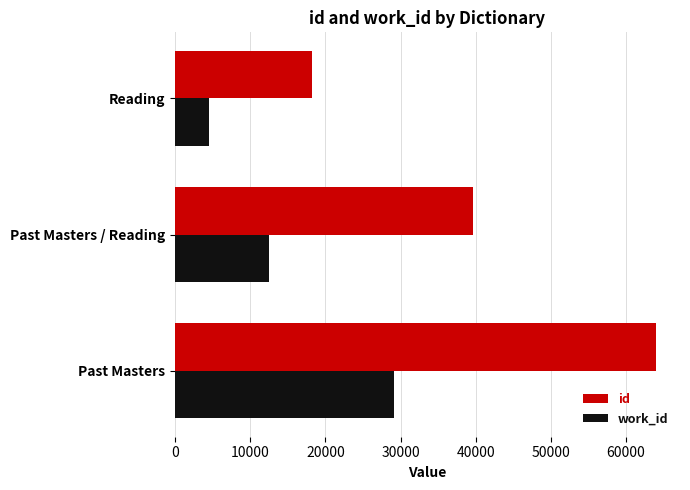

What value does the id series have at Past Masters?

63979